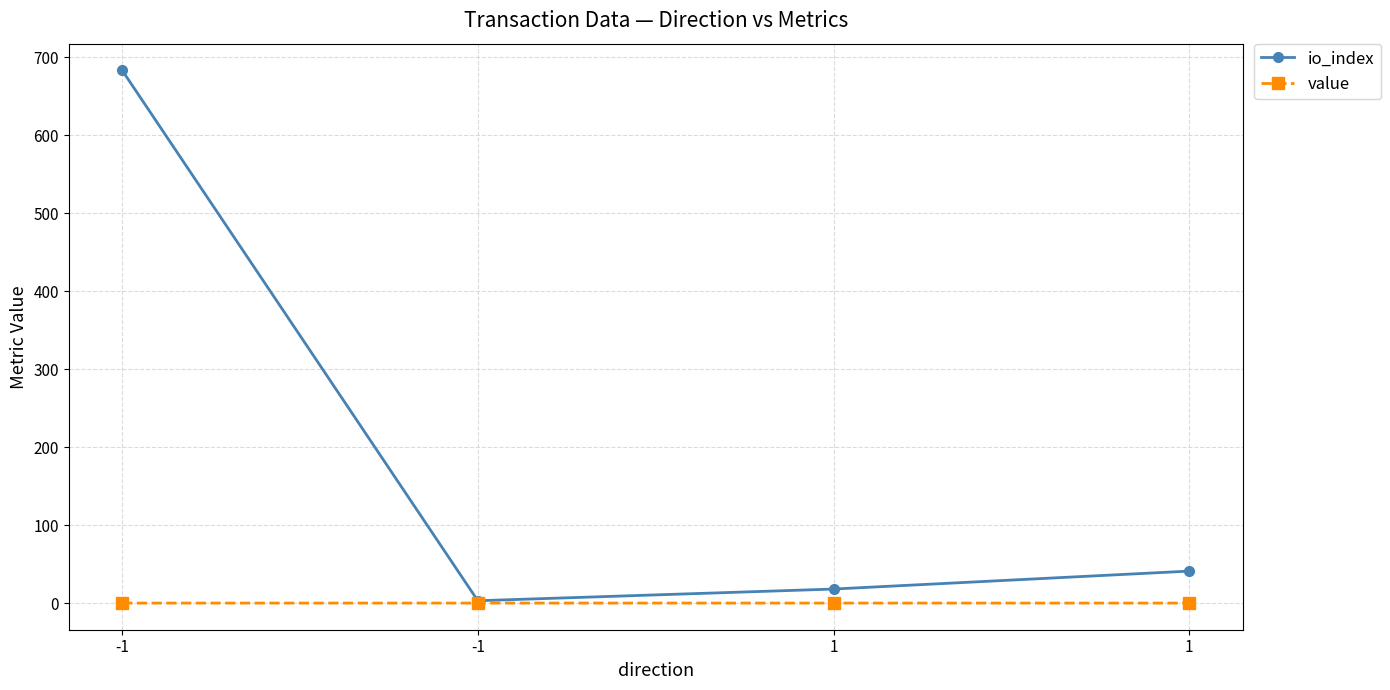

Does the chart display data point markers on the line(s)?

Yes